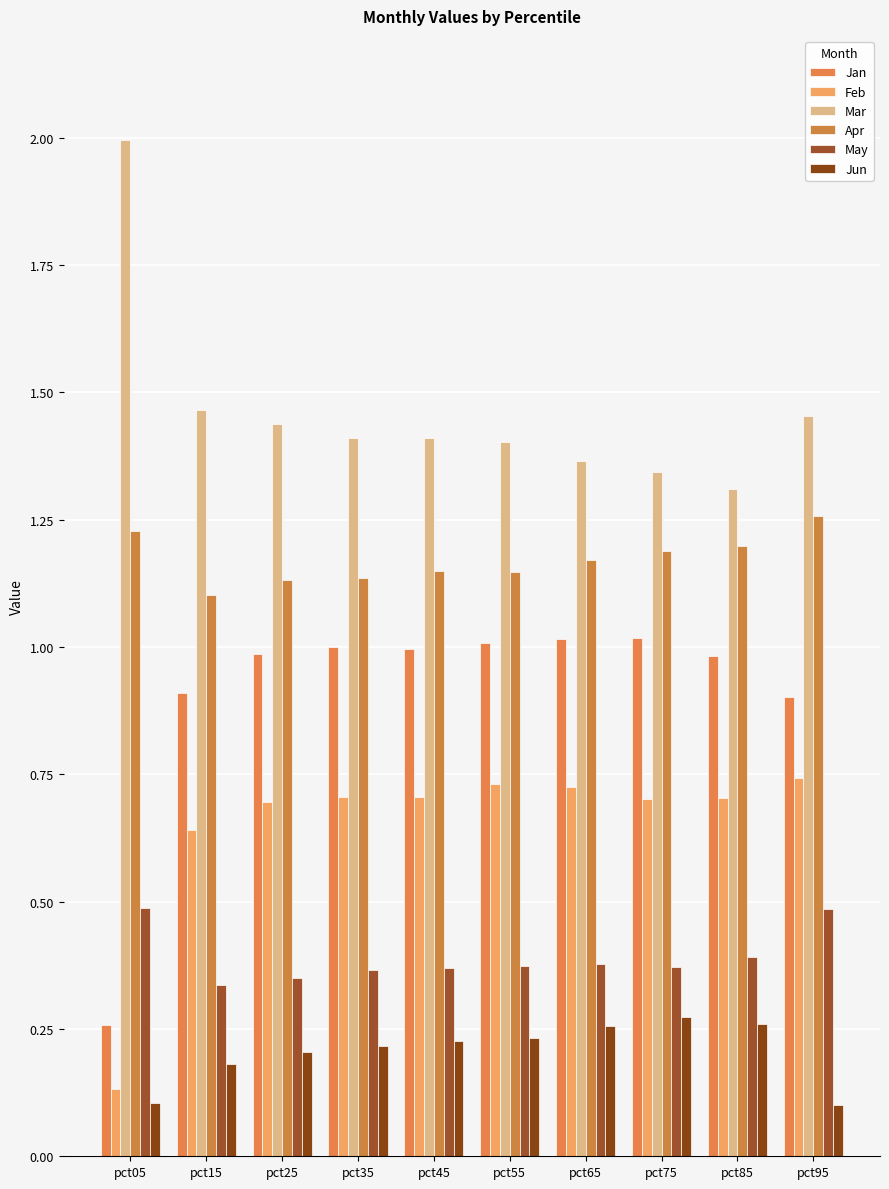

How many bars are there in total?

60